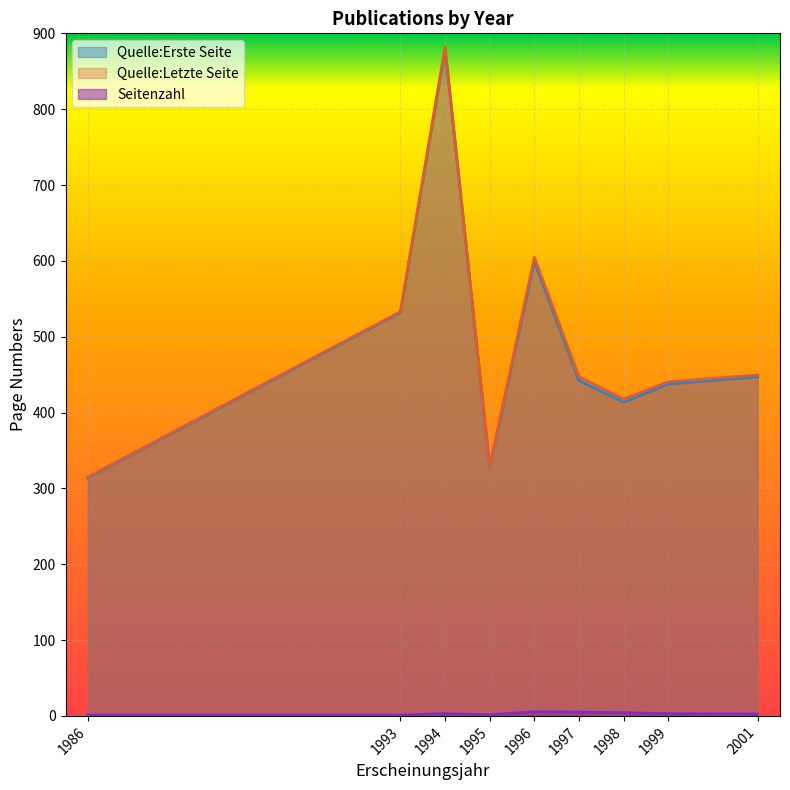

Which series has the widest spread of values?

Quelle:Letzte Seite